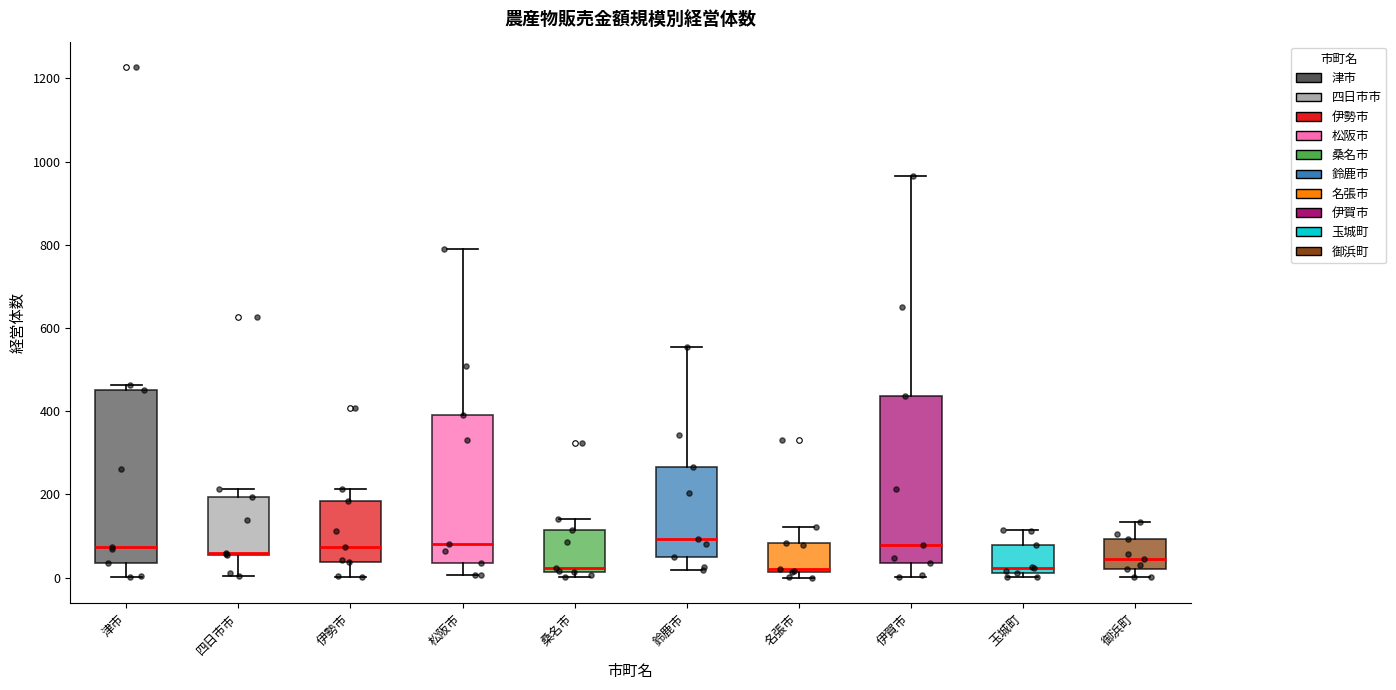

Where is the upper edge of the box for 松阪市 on the y-axis? The values are not printed on the chart, so give them approximately, as read against the axis.

400